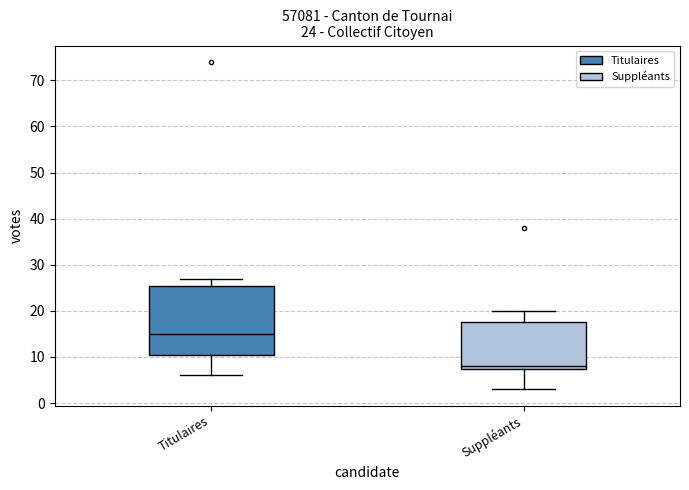

Which box is the tallest, from its lower edge to its upper edge?

Titulaires